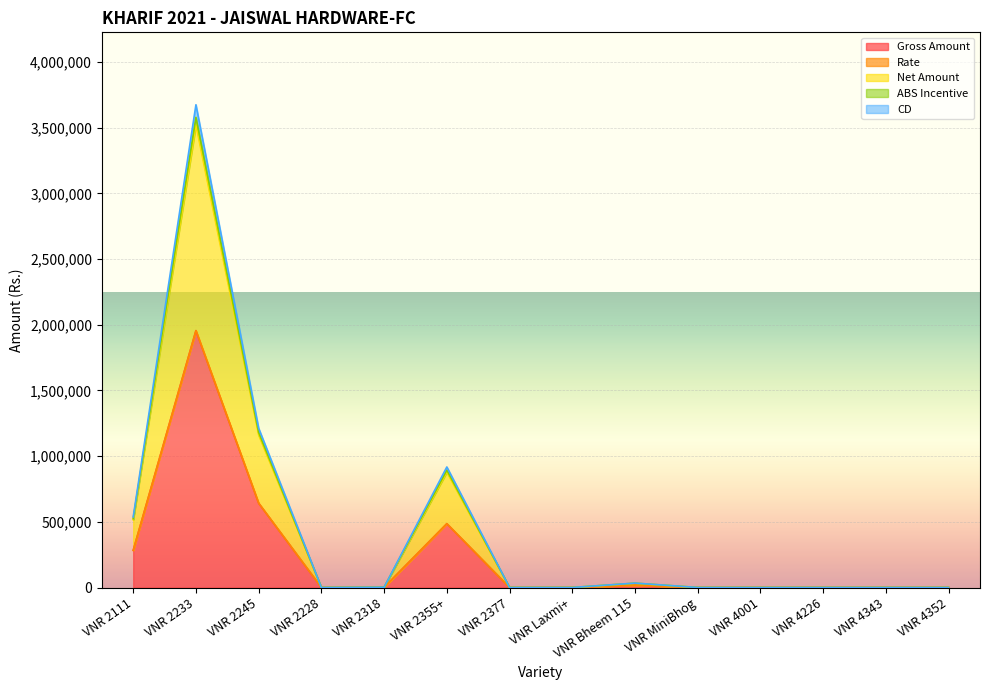

Is it true that Net Amount equals 210.0 at VNR 4001?

True